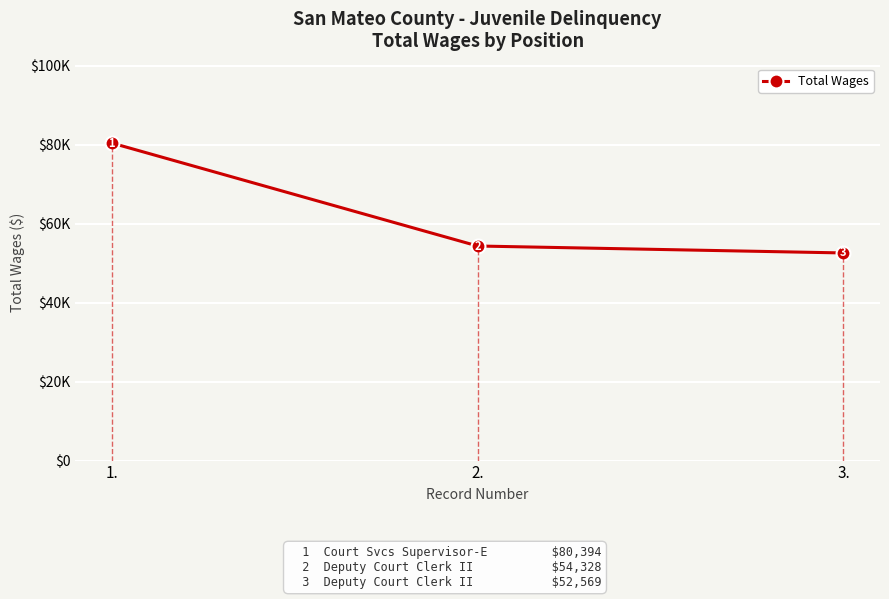

Is this an area chart (filled region under the line)?

No